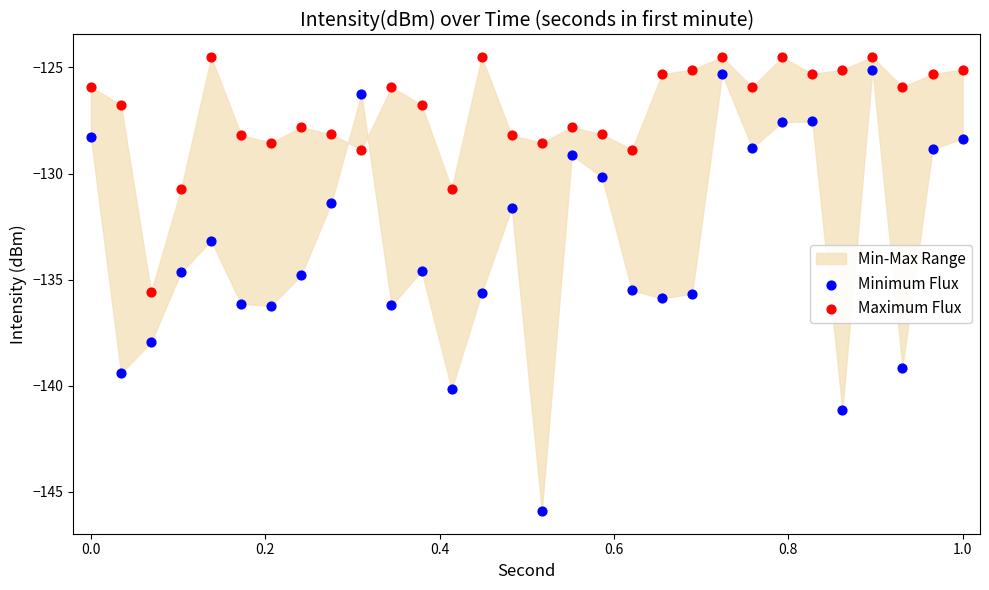

Across all data points, what is the range of X values (max minus min)?

1.0